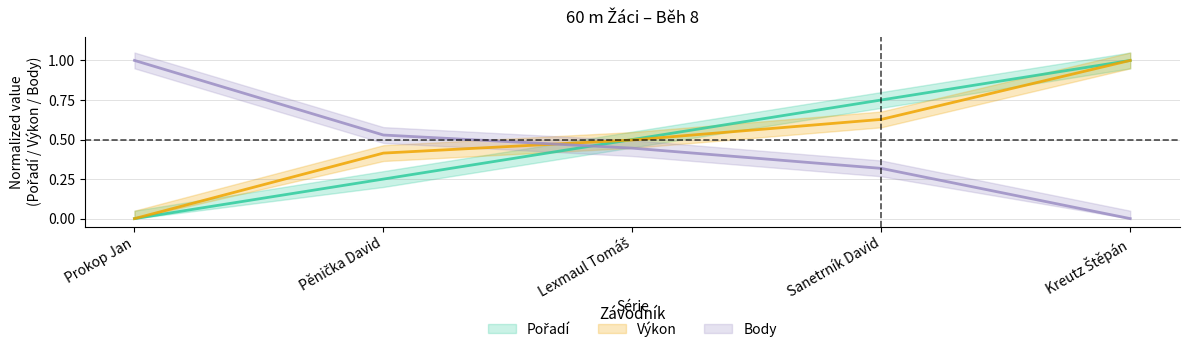

Which category has the highest value in the Body series?

Prokop Jan